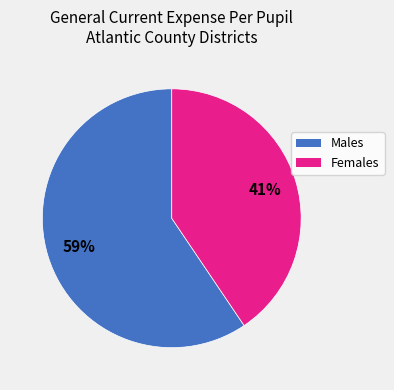

To the nearest percent, what is the average slice percentage?

50%